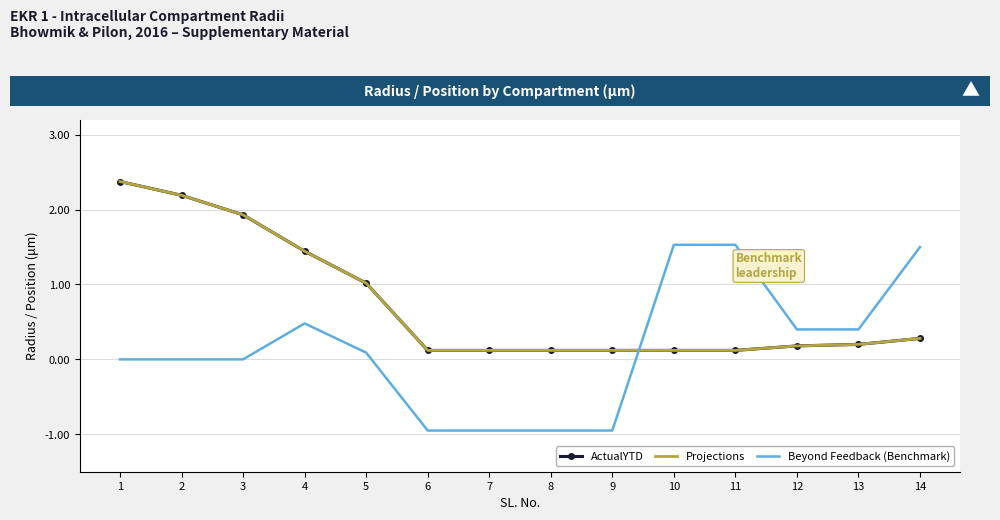

How many series are shown in this chart?

3